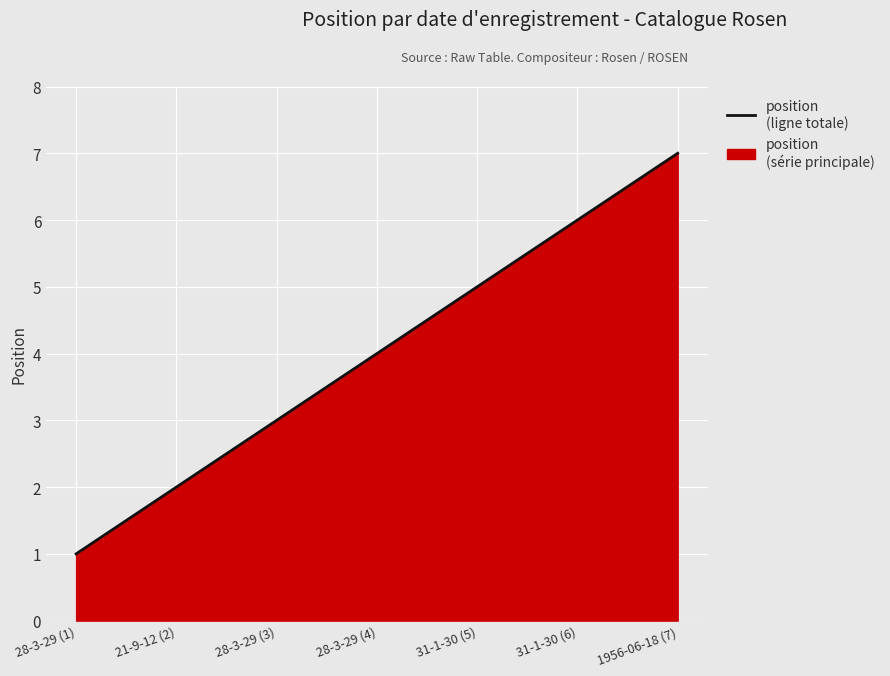

List the labels in order of value, largest first.

1956-06-18 (7), 31-1-30 (6), 31-1-30 (5), 28-3-29 (4), 28-3-29 (3), 21-9-12 (2), 28-3-29 (1)